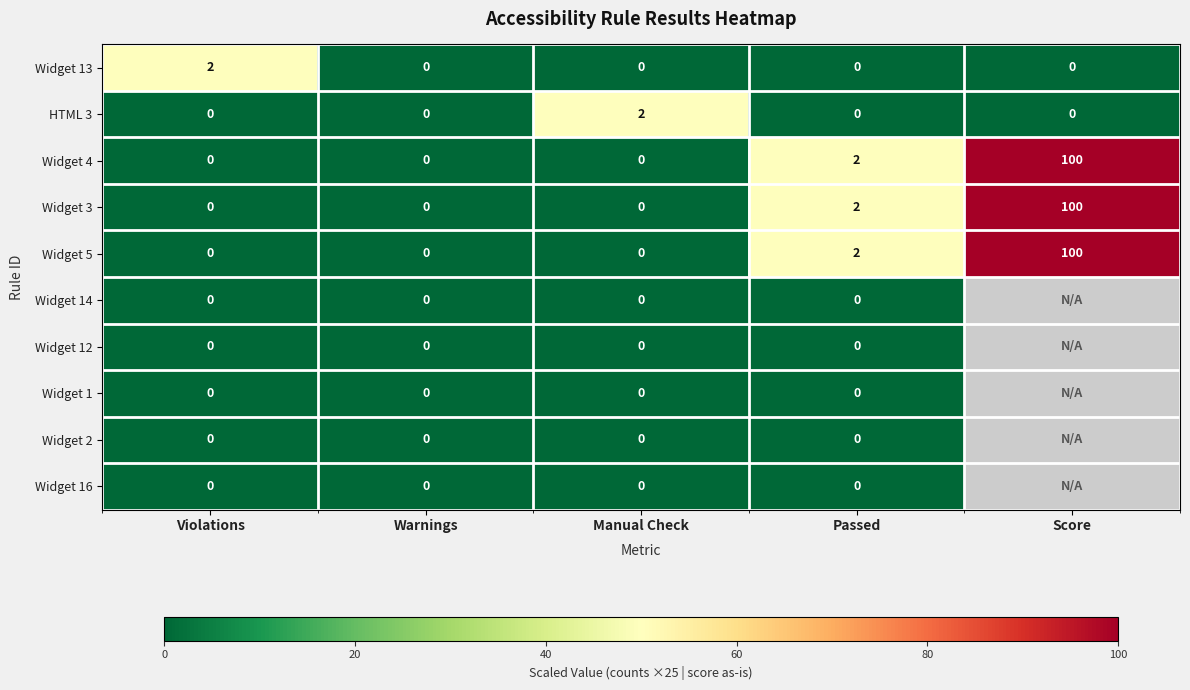

True or false: Widget 3 has a value of 148.0 at Score.

False